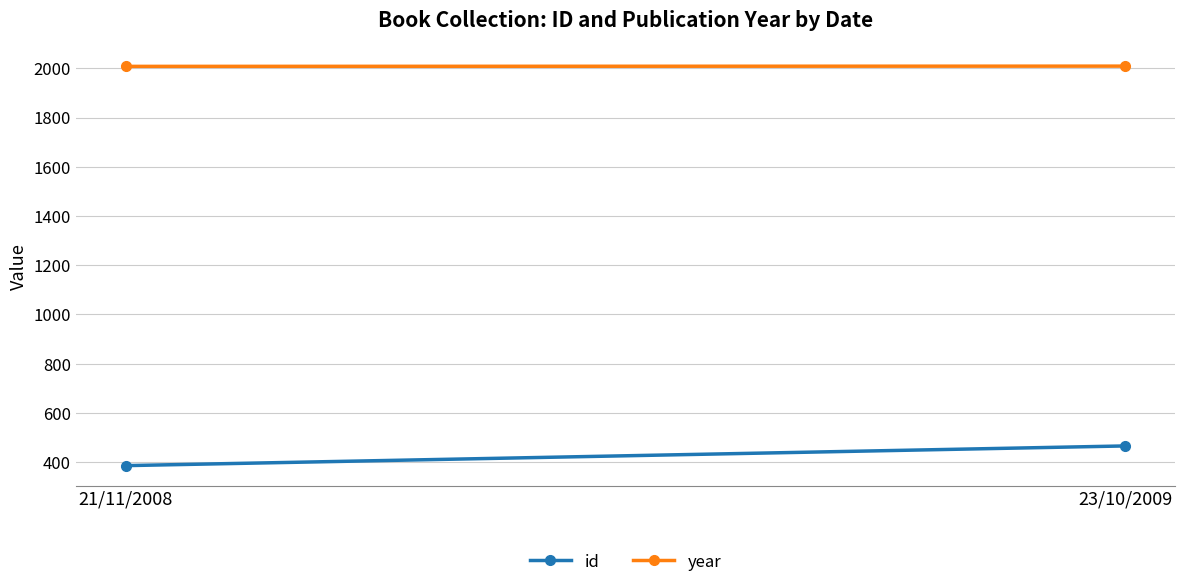

What is the total value across all series at 21/11/2008?

2394